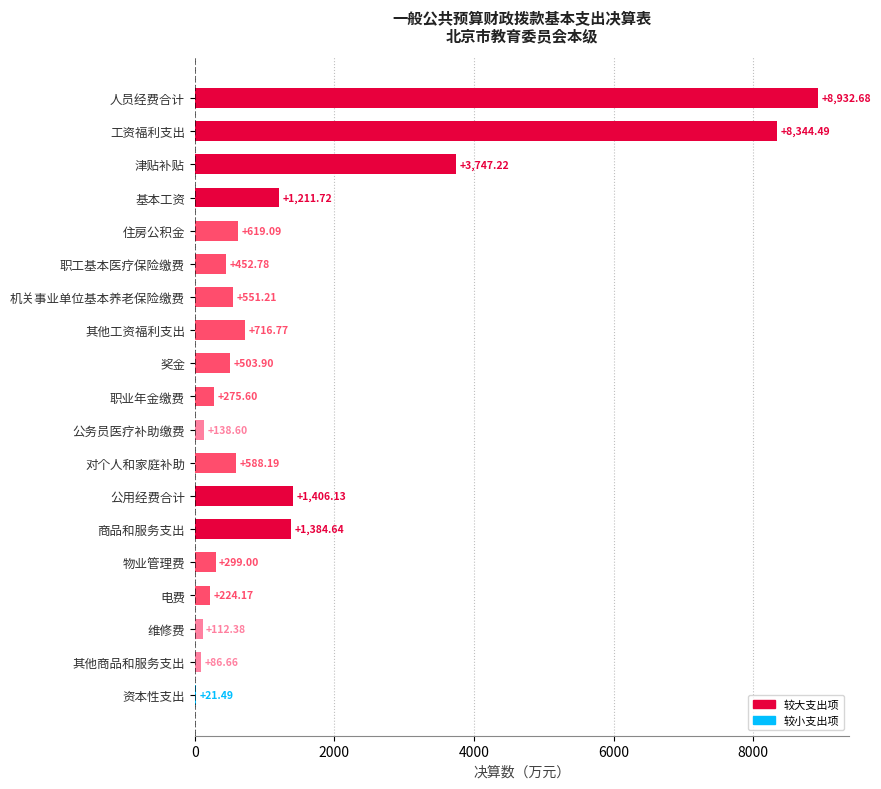

Which label corresponds to the largest value in the chart?

人员经费合计